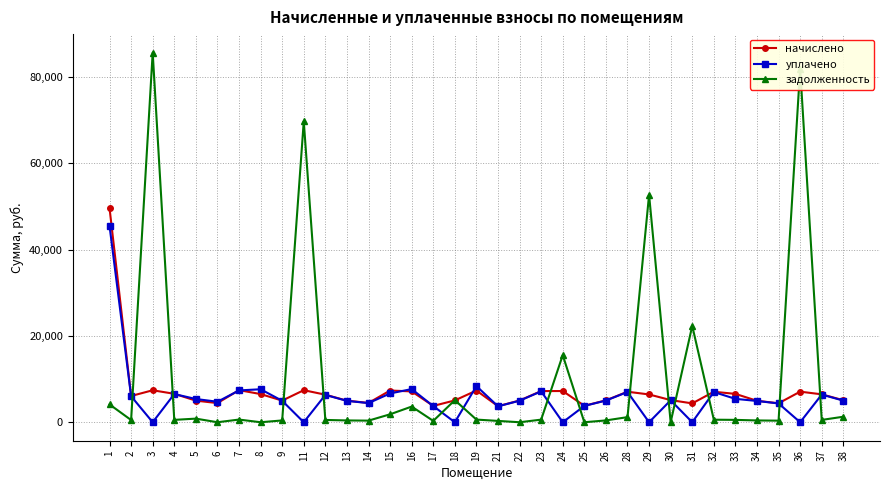

After their last crossing, which series has the higher values: уплачено or задолженность?

уплачено